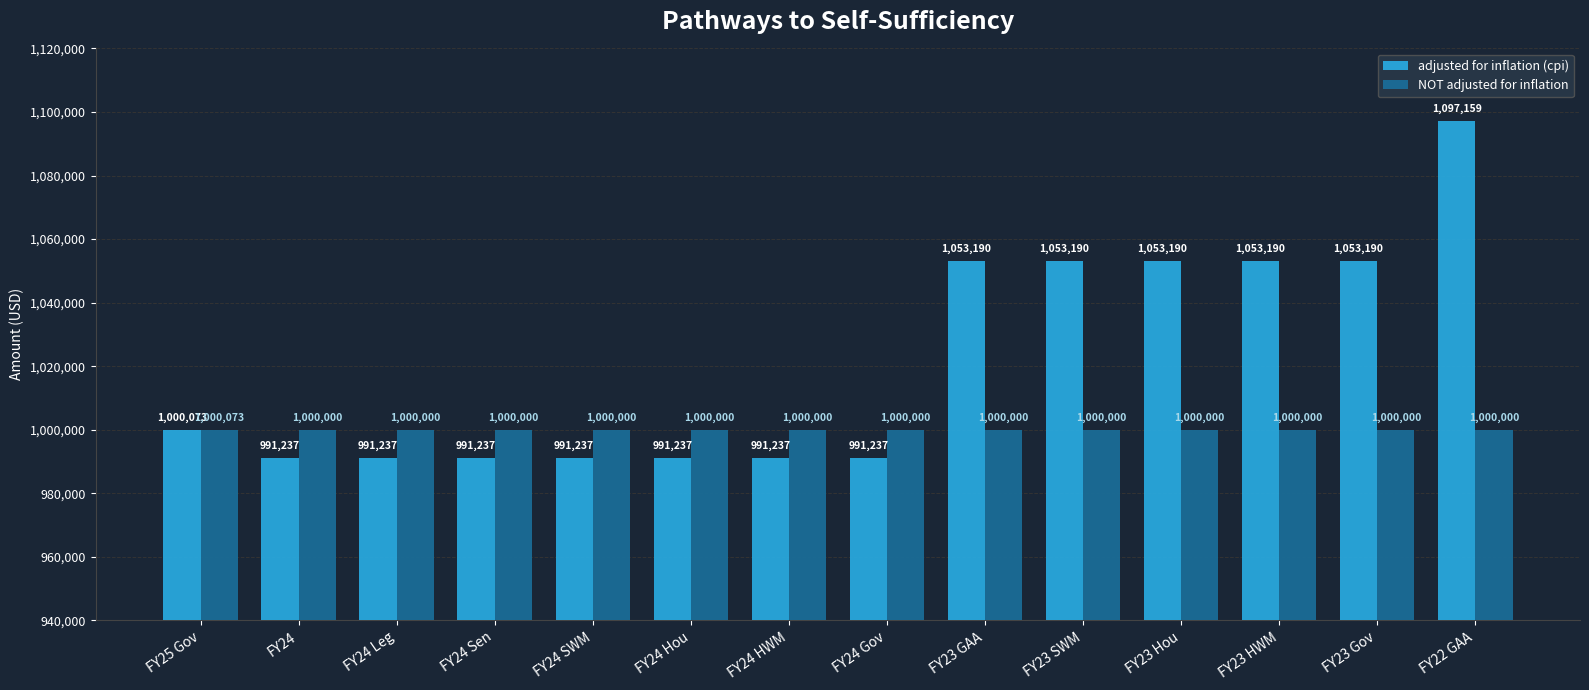

Reading right to left, transcribe all the data shown in this chart.

adjusted for inflation (cpi): FY22 GAA=1097159	FY23 Gov=1053190	FY23 HWM=1053190	FY23 Hou=1053190	FY23 SWM=1053190	FY23 GAA=1053190	FY24 Gov=991237	FY24 HWM=991237	FY24 Hou=991237	FY24 SWM=991237	FY24 Sen=991237	FY24 Leg=991237	FY24=991237	FY25 Gov=1000073
NOT adjusted for inflation: FY22 GAA=1000000	FY23 Gov=1000000	FY23 HWM=1000000	FY23 Hou=1000000	FY23 SWM=1000000	FY23 GAA=1000000	FY24 Gov=1000000	FY24 HWM=1000000	FY24 Hou=1000000	FY24 SWM=1000000	FY24 Sen=1000000	FY24 Leg=1000000	FY24=1000000	FY25 Gov=1000073